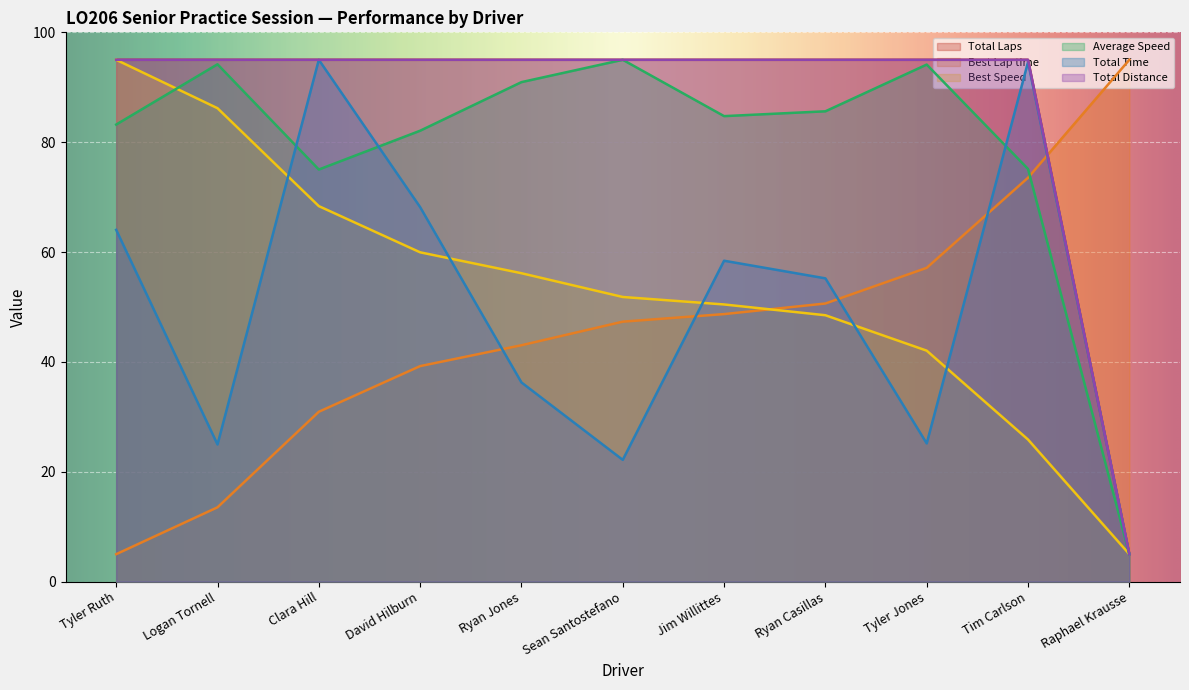

What are all the series names shown in the legend?

Total Laps, Best Lap time, Best Speed, Average Speed, Total Time, Total Distance